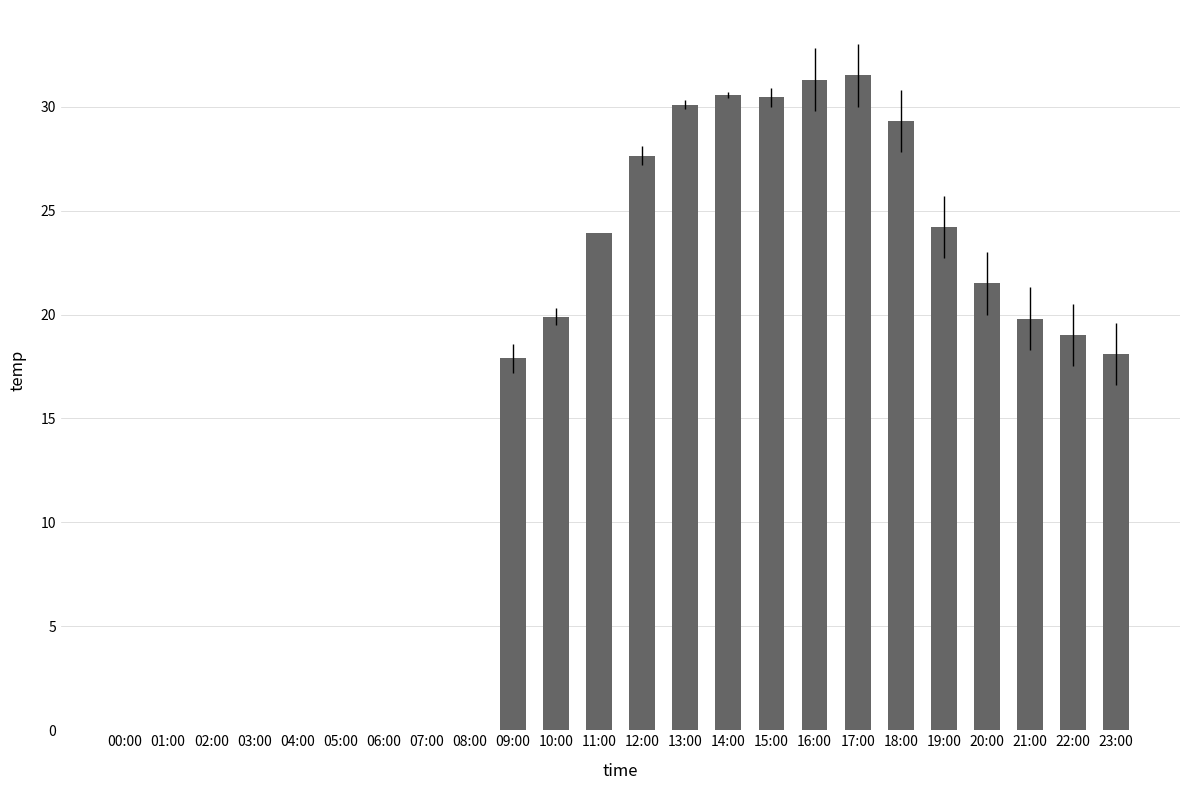

Where does the data first go above 19?

10:00